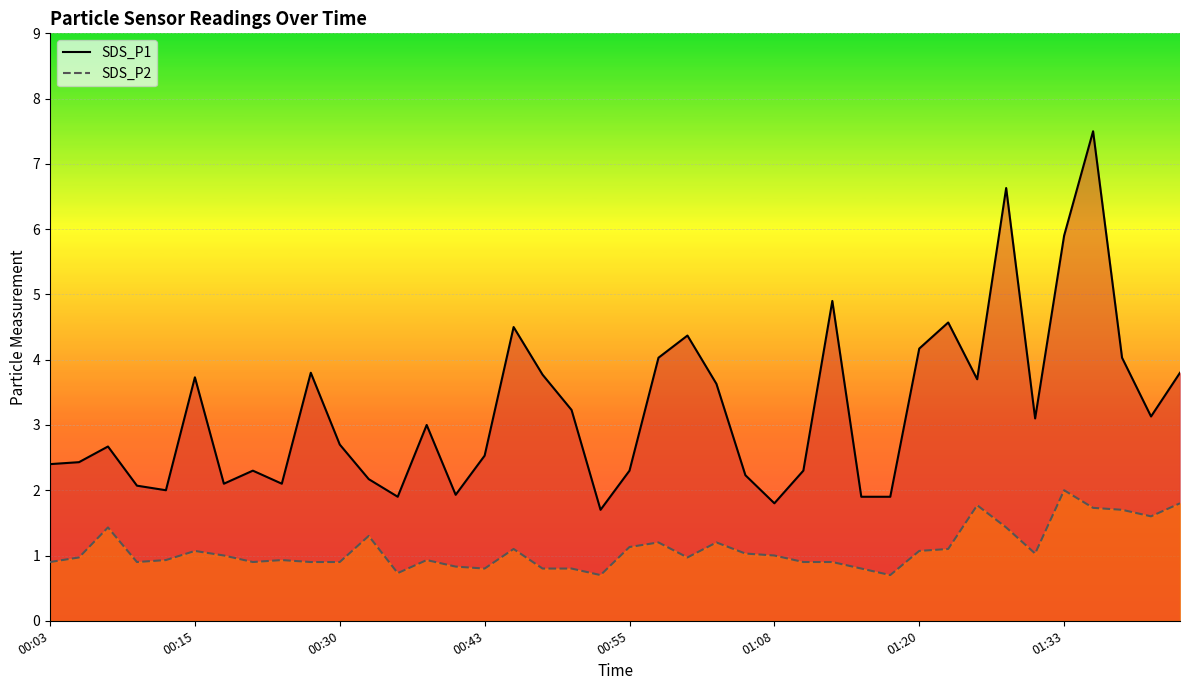

What is the smallest value displayed?

0.7